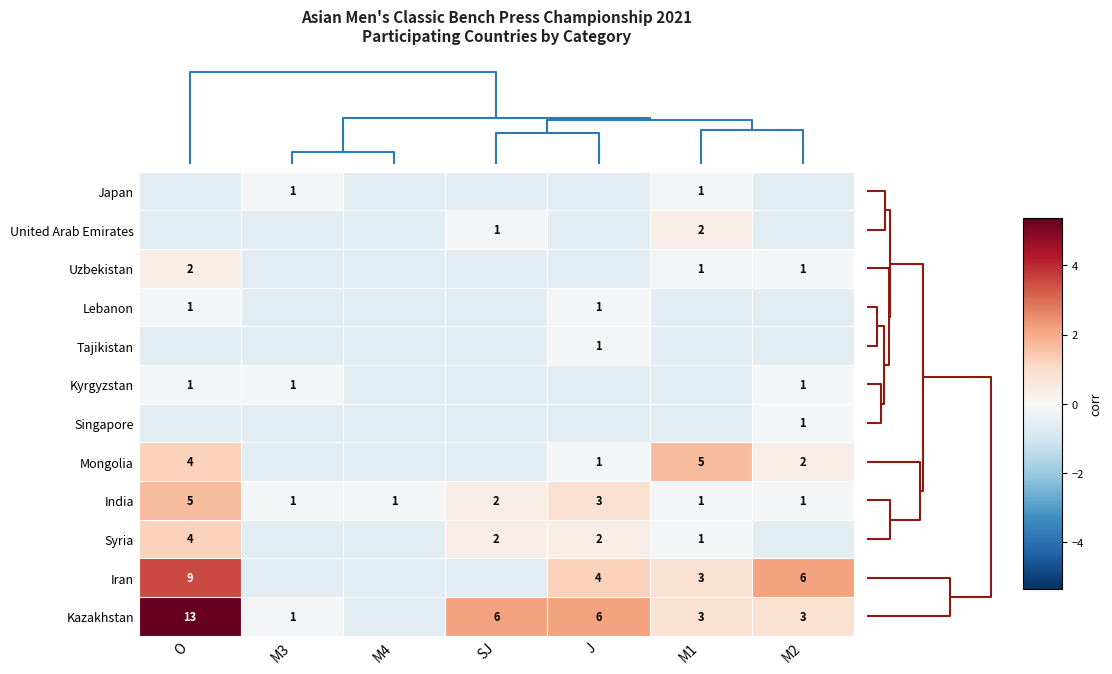

What is the approximate value of Tajikistan at SJ?

-0.6